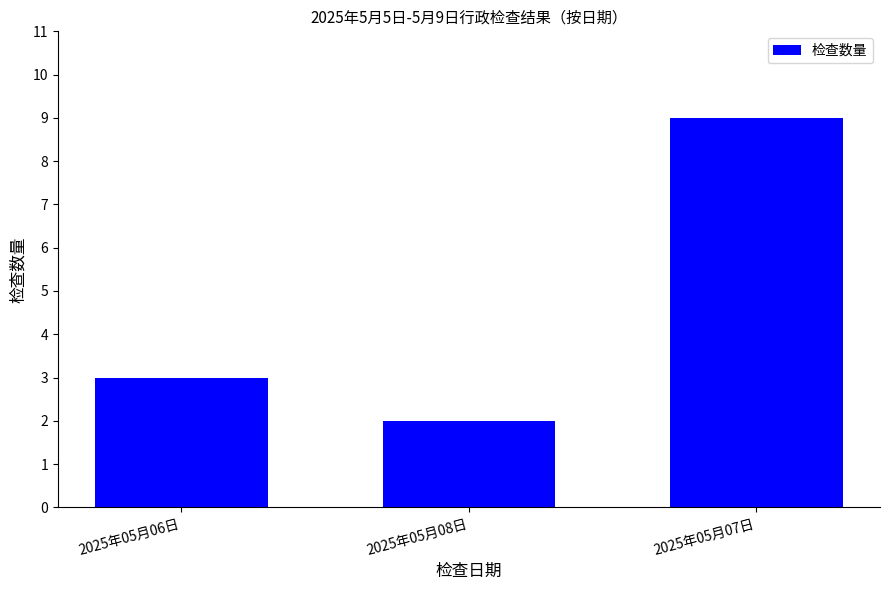

The value at 2025年05月07日 is 15. True or false?

False